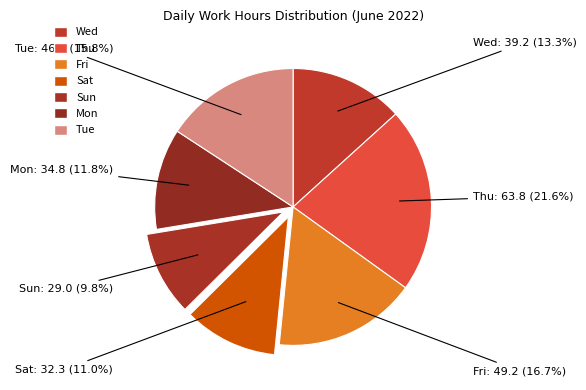

Between Thu and Fri, which is larger?

Thu